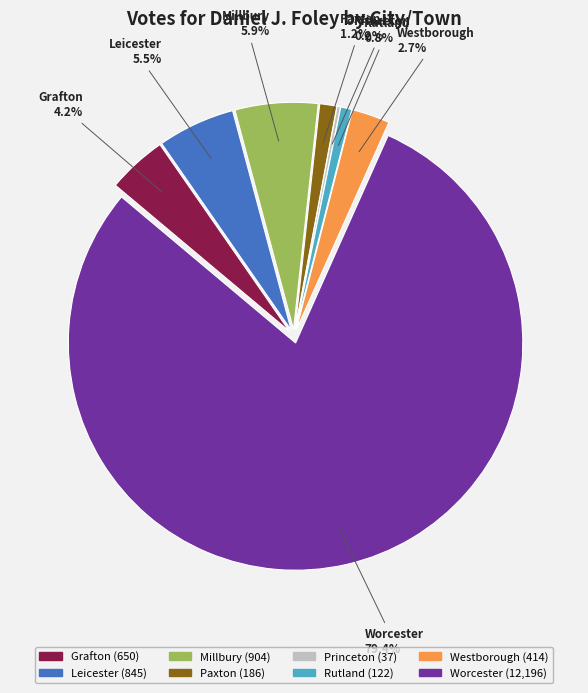

Rank the categories by value from highest to lowest.

Worcester, Millbury, Leicester, Grafton, Westborough, Paxton, Rutland, Princeton